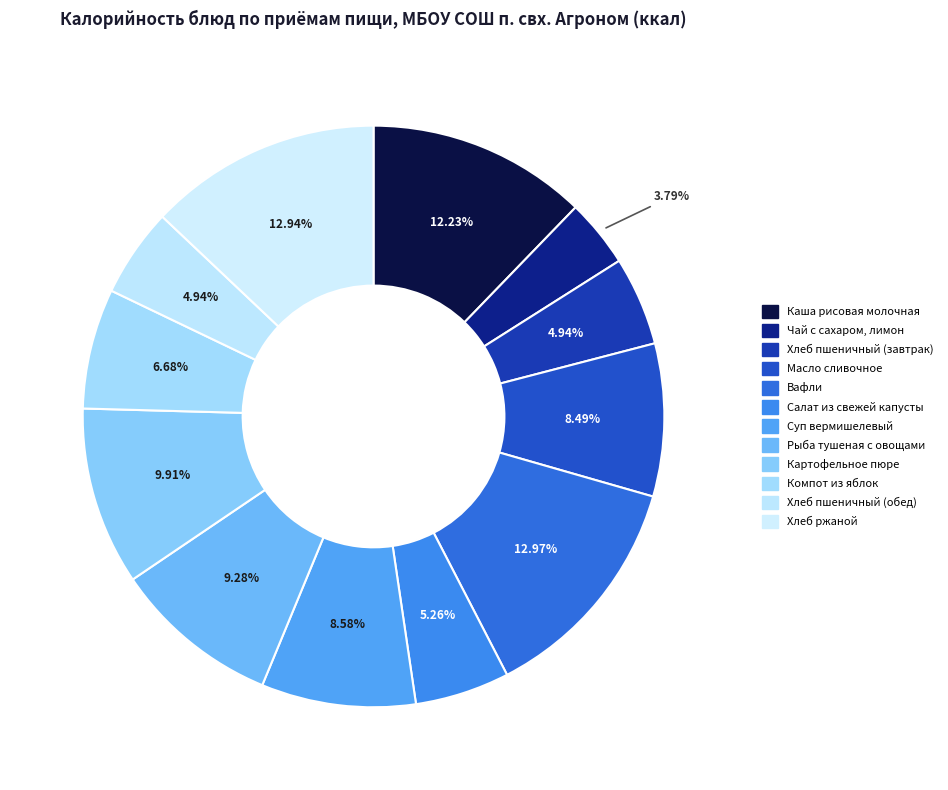

How many segments does this pie chart have?

12